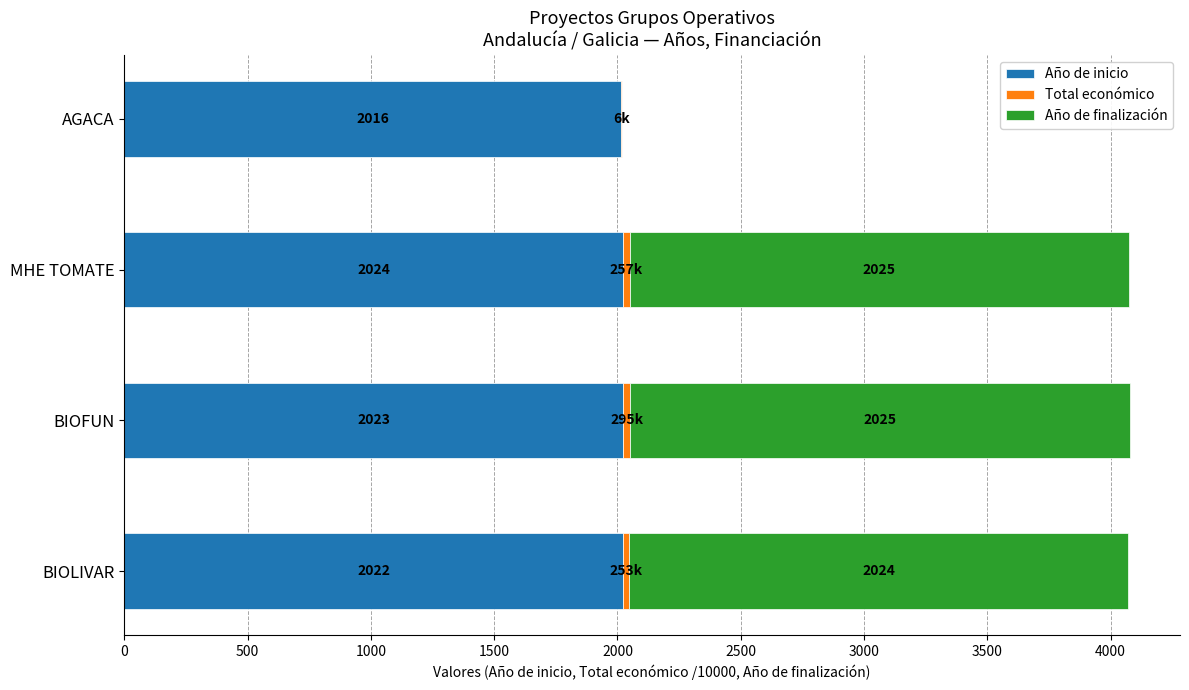

The value of Año de inicio at BIOFUN is 2643.3. True or false?

False